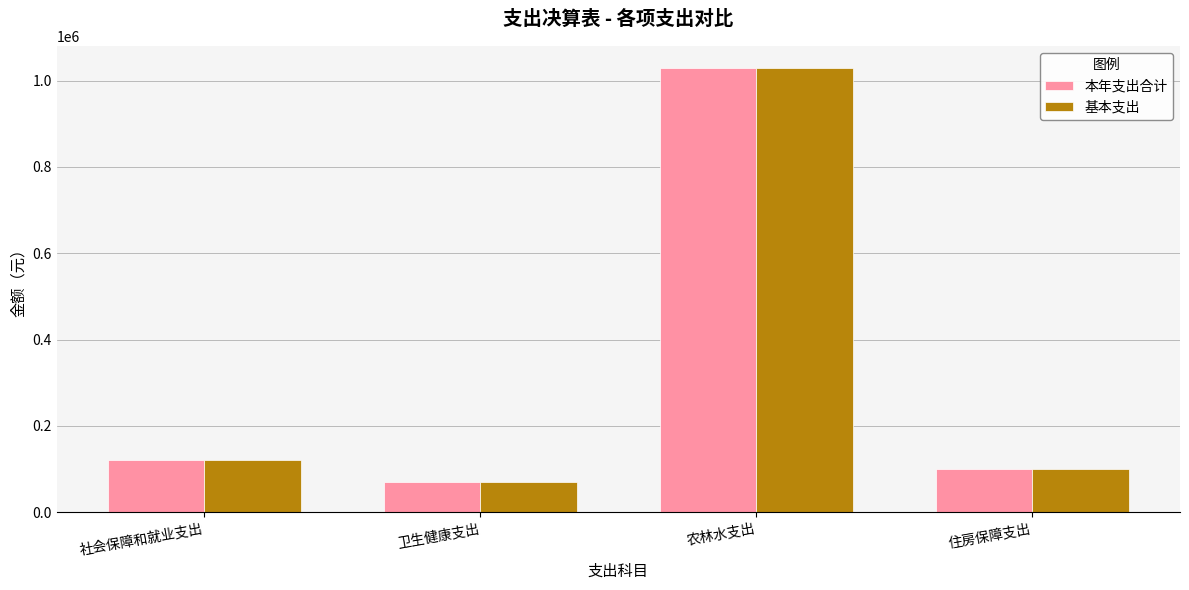

What is the difference between the maximum and minimum values in the 基本支出 series?

957560.7